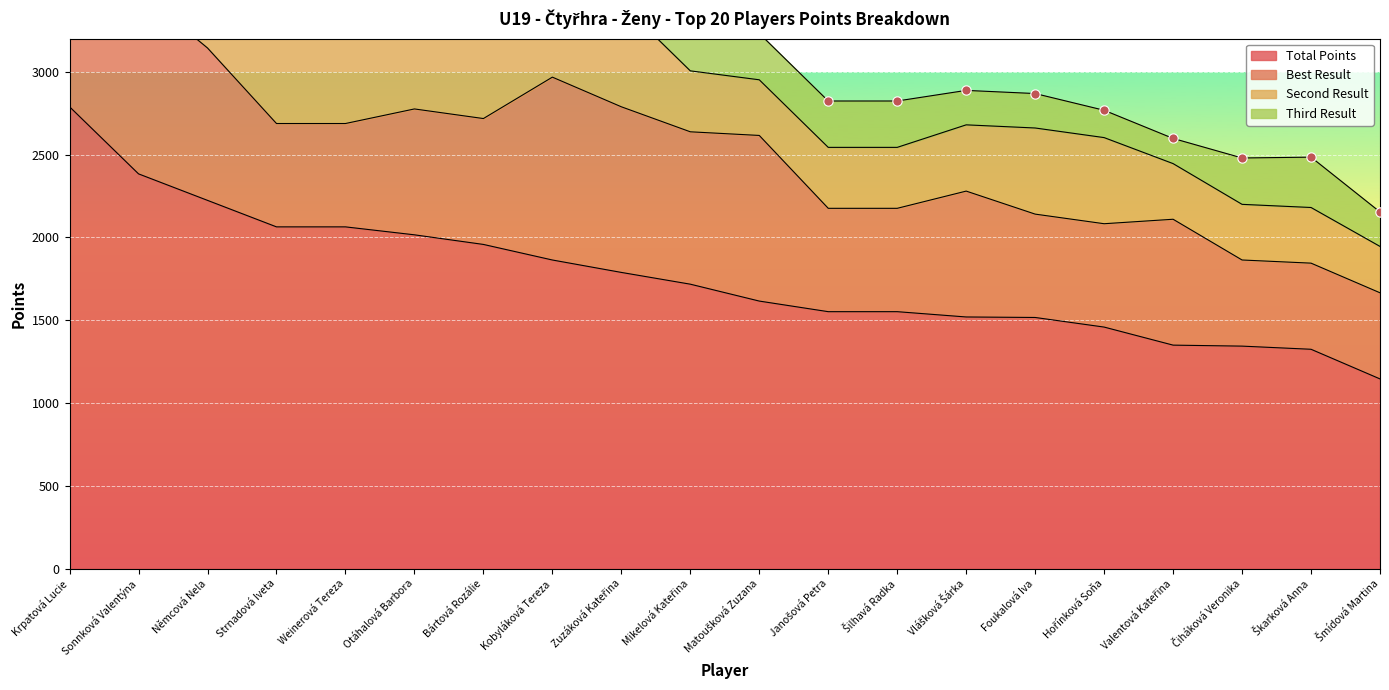

Is the value of Best Result at Sonnková Valentýna greater than the value of Total Points at Čiháková Veronika?

No